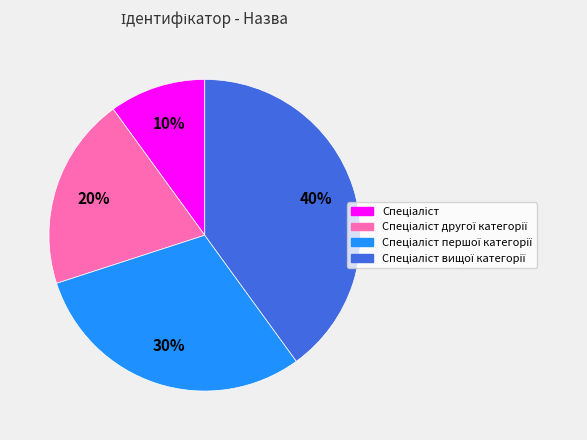

To the nearest percent, what is the average slice percentage?

25%